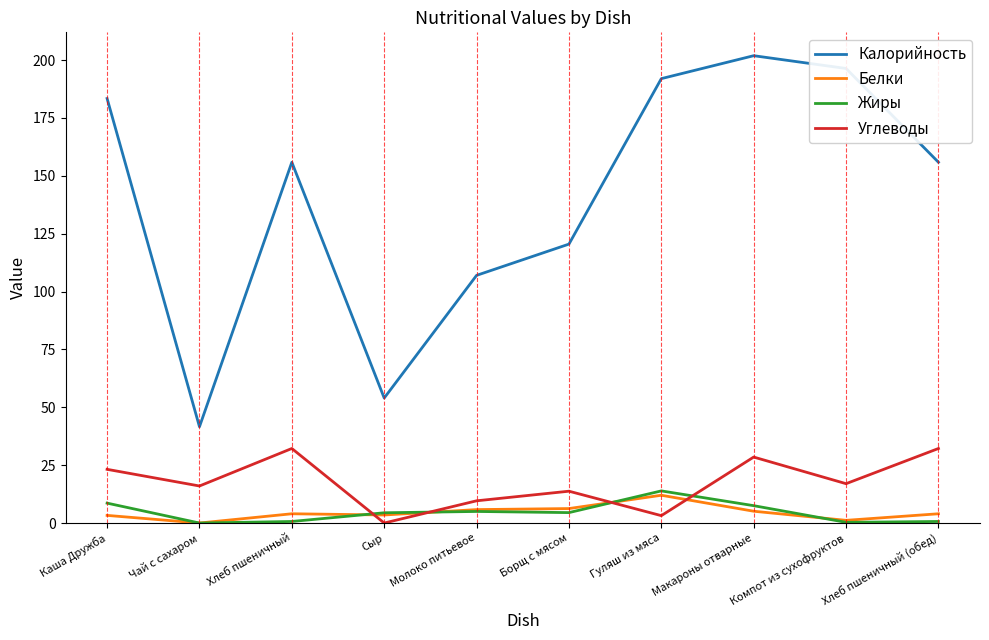

What is the difference between the maximum and second lowest values in the Углеводы series?

29.0